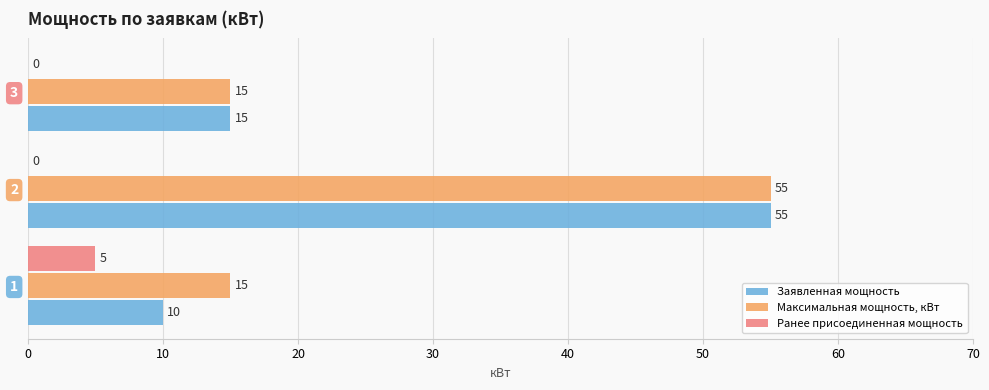

The value of Заявленная мощность at 1 is 10. True or false?

True